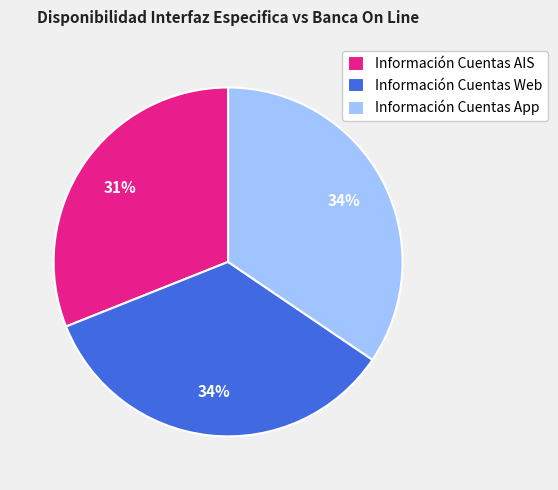

To the nearest percent, what portion does Información Cuentas App represent?

34%